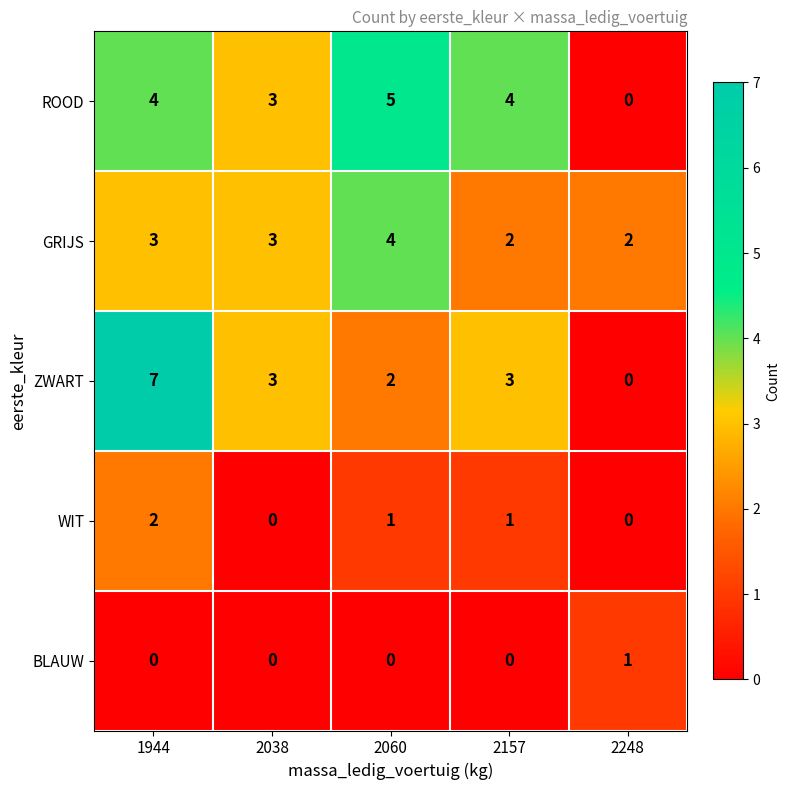

How many BLAUW values are between 0 and 1?

5